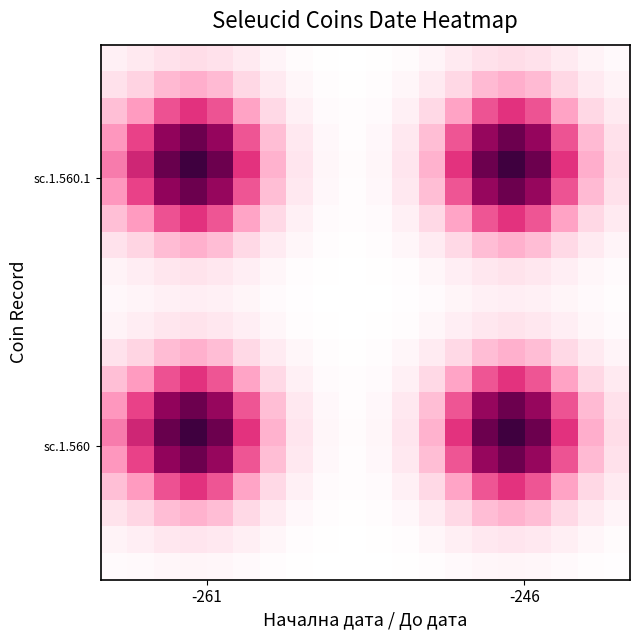

What is the maximum value shown in the chart?

0.2